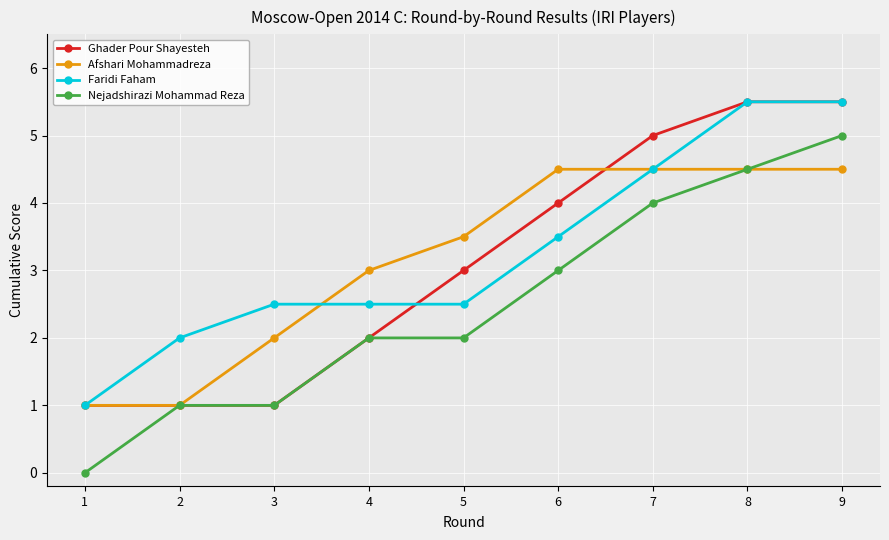

What is the minimum value for Afshari Mohammadreza?

1.0